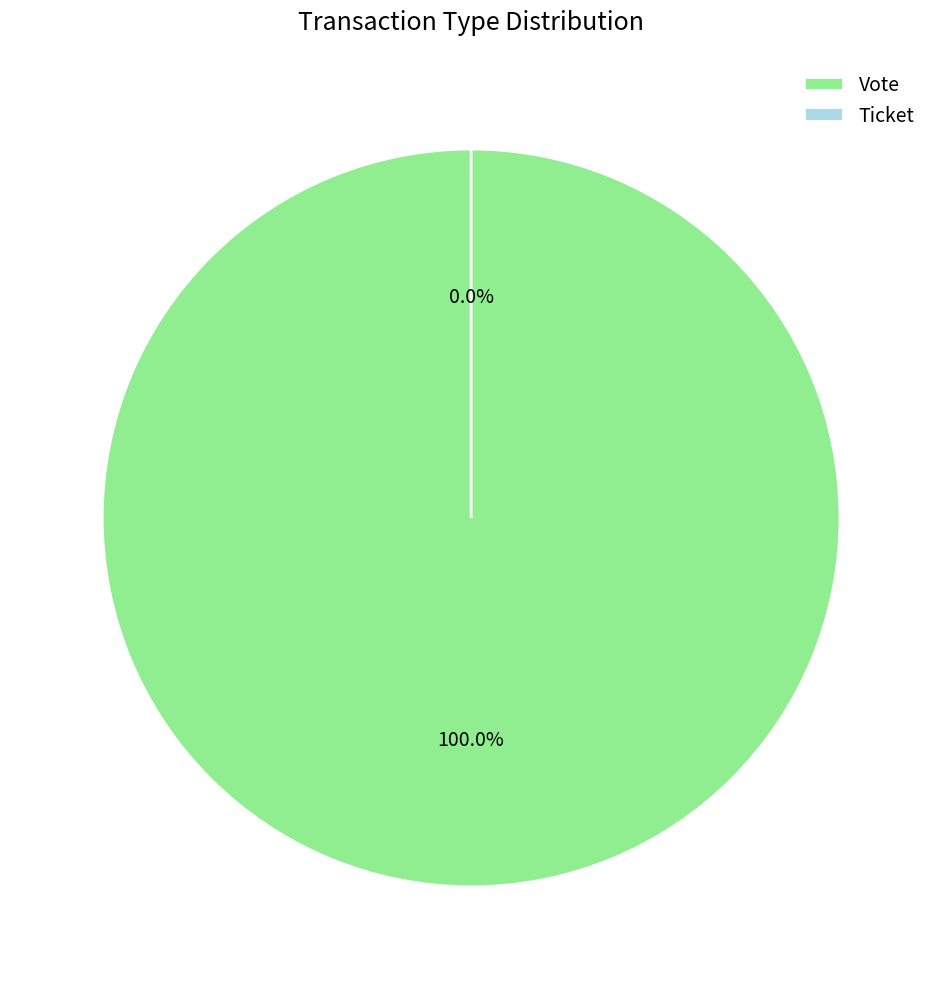

Which slice is the largest?

Vote